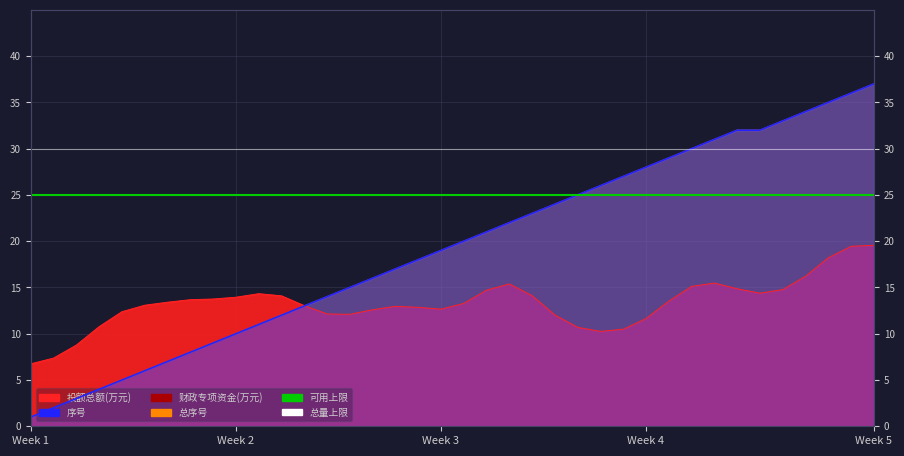

What value does the 总量上限 series have at Week 2?

30